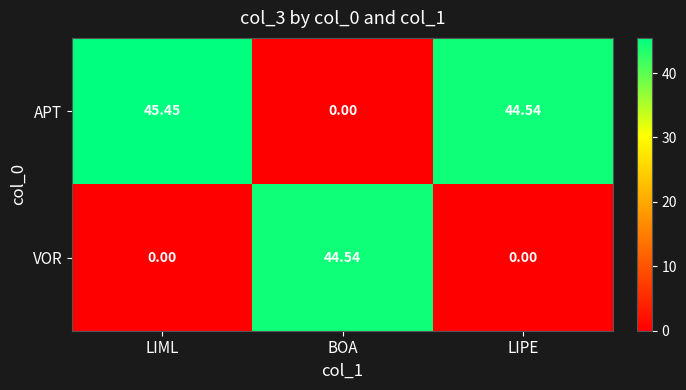

Which label corresponds to the largest value in the chart?

LIML